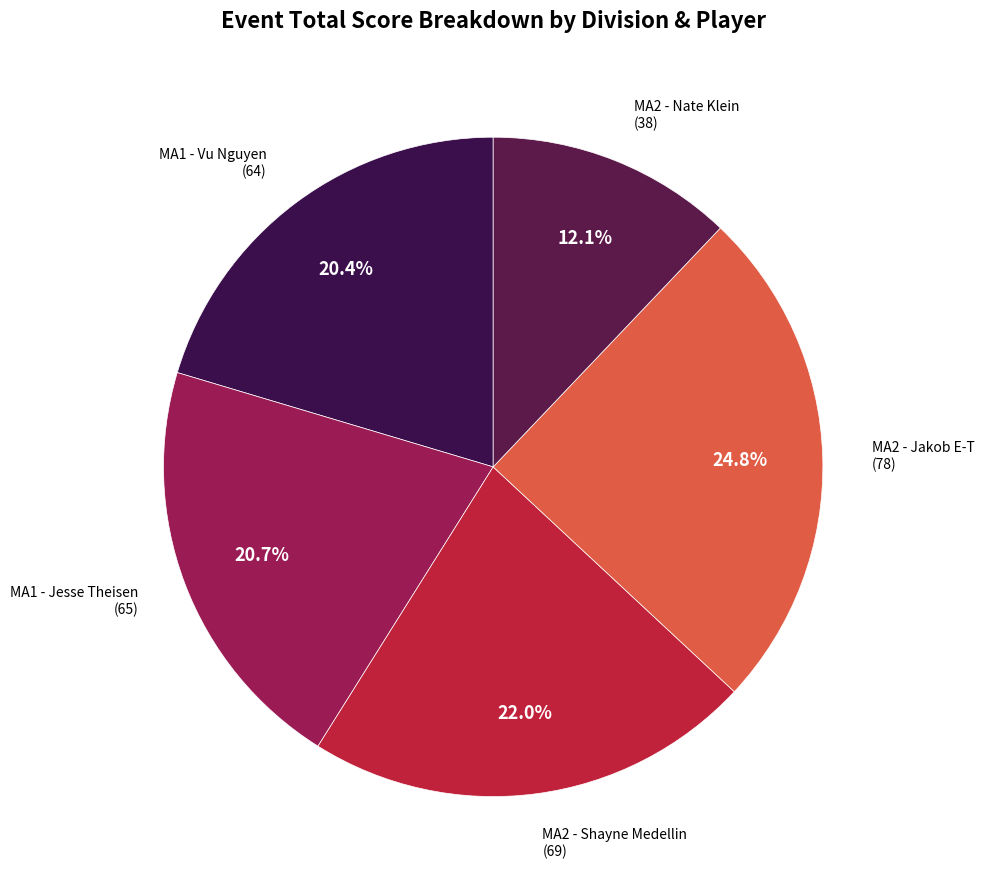

To the nearest percent, what is the average slice percentage?

20%